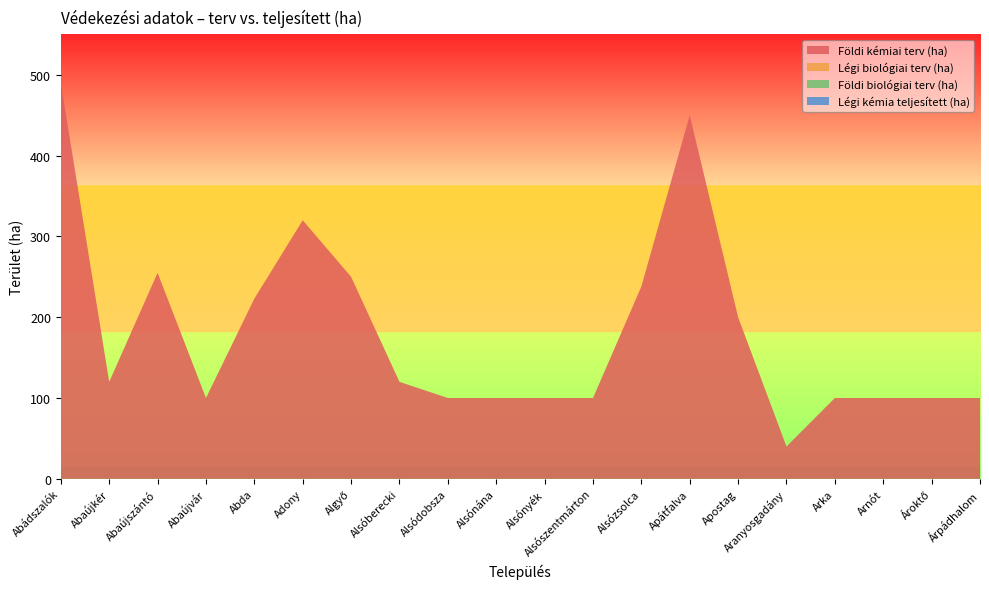

Reading left to right, what are all the values shown in this chart?

Földi kémiai terv (ha): Abádszalók=490	Abaújkér=120	Abaújszántó=255	Abaújvár=100	Abda=223	Adony=320	Algyő=250	Alsóberecki=120	Alsódobsza=100	Alsónána=100	Alsónyék=100	Alsószentmárton=100	Alsózsolca=238	Apátfalva=450	Apostag=200	Aranyosgadány=40	Arka=100	Arnót=100	Ároktő=100	Árpádhalom=100
Légi biológiai terv (ha): Abádszalók=0	Abaújkér=0	Abaújszántó=0	Abaújvár=0	Abda=0	Adony=0	Algyő=0	Alsóberecki=0	Alsódobsza=0	Alsónána=0	Alsónyék=0	Alsószentmárton=0	Alsózsolca=0	Apátfalva=0	Apostag=0	Aranyosgadány=0	Arka=0	Arnót=0	Ároktő=0	Árpádhalom=0
Földi biológiai terv (ha): Abádszalók=0	Abaújkér=0	Abaújszántó=0	Abaújvár=0	Abda=0	Adony=0	Algyő=0	Alsóberecki=0	Alsódobsza=0	Alsónána=0	Alsónyék=0	Alsószentmárton=0	Alsózsolca=0	Apátfalva=0	Apostag=0	Aranyosgadány=0	Arka=0	Arnót=0	Ároktő=0	Árpádhalom=0
Légi kémia teljesített (ha): Abádszalók=0	Abaújkér=0	Abaújszántó=0	Abaújvár=0	Abda=0	Adony=0	Algyő=0	Alsóberecki=0	Alsódobsza=0	Alsónána=0	Alsónyék=0	Alsószentmárton=0	Alsózsolca=0	Apátfalva=0	Apostag=0	Aranyosgadány=0	Arka=0	Arnót=0	Ároktő=0	Árpádhalom=0